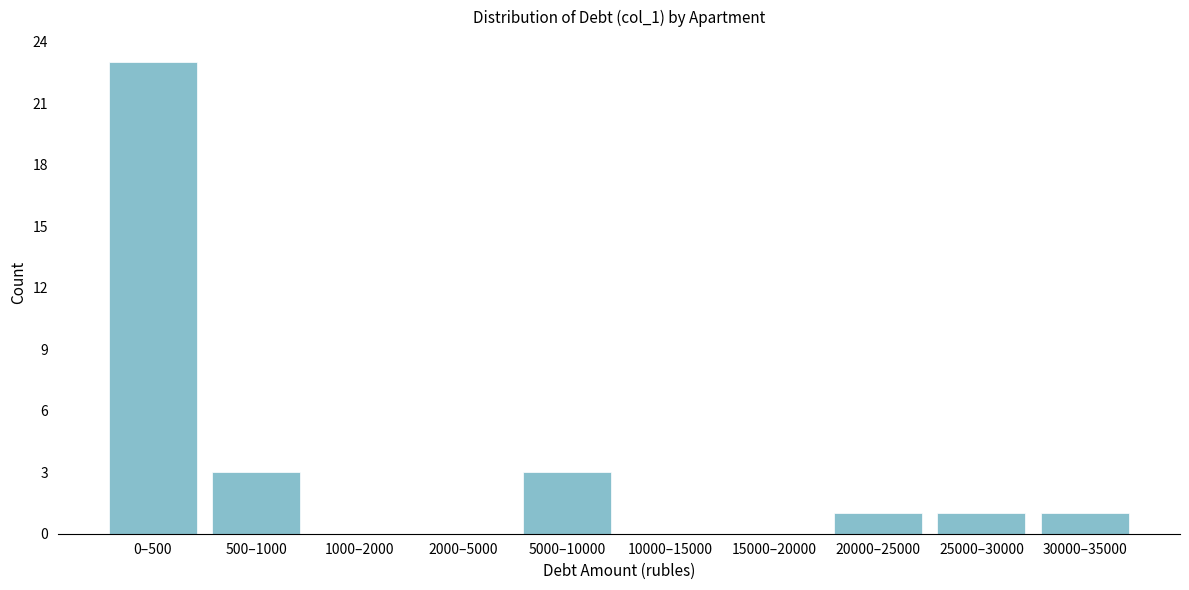

Reading right to left, what are all the values shown in this chart?

30000–35000=1	25000–30000=1	20000–25000=1	15000–20000=0	10000–15000=0	5000–10000=3	2000–5000=0	1000–2000=0	500–1000=3	0–500=23